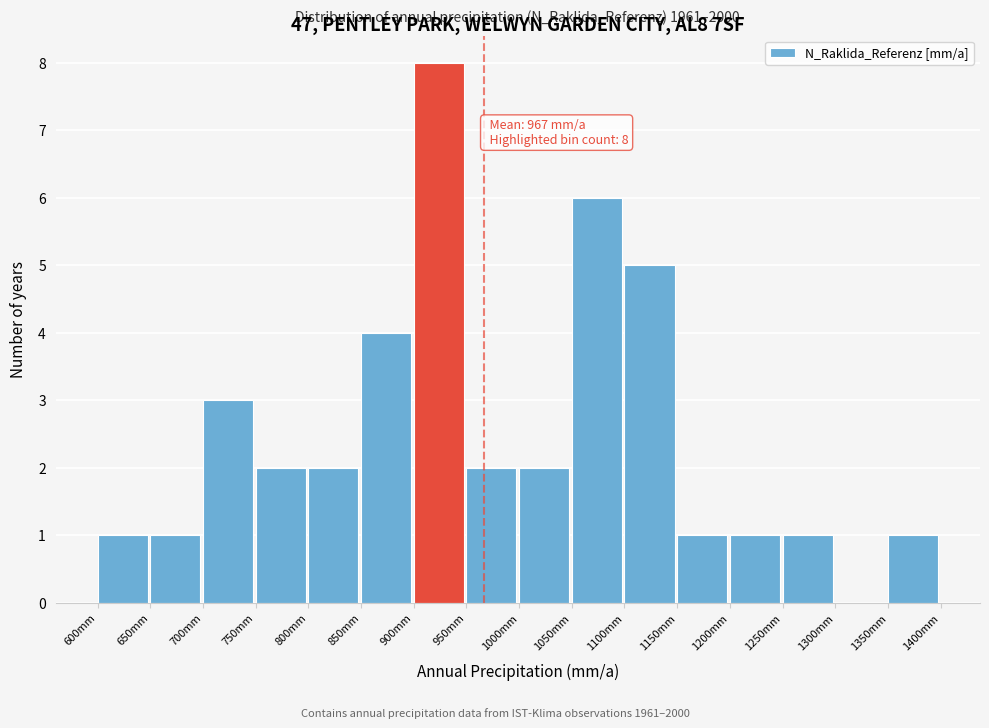

Which range on the x-axis has the tallest bar?

900 to 950